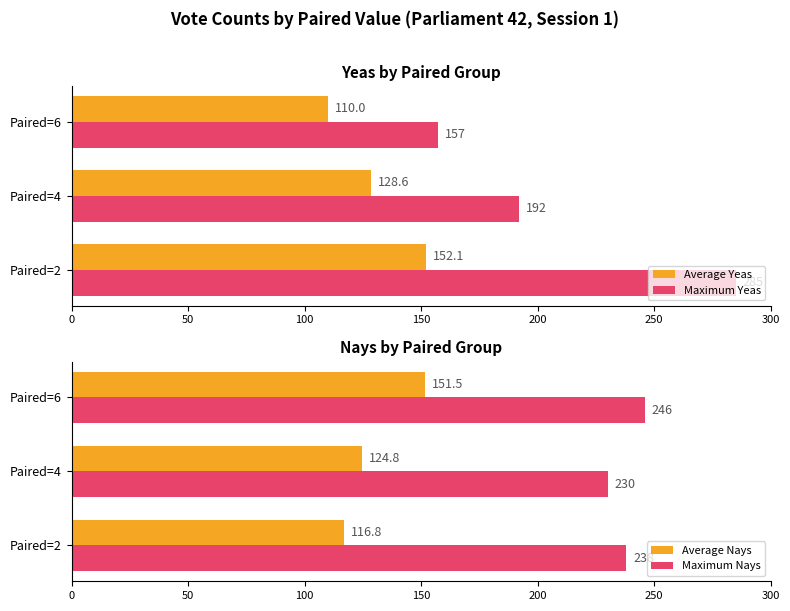

Which series has the largest range (max minus min)?

Maximum Yeas